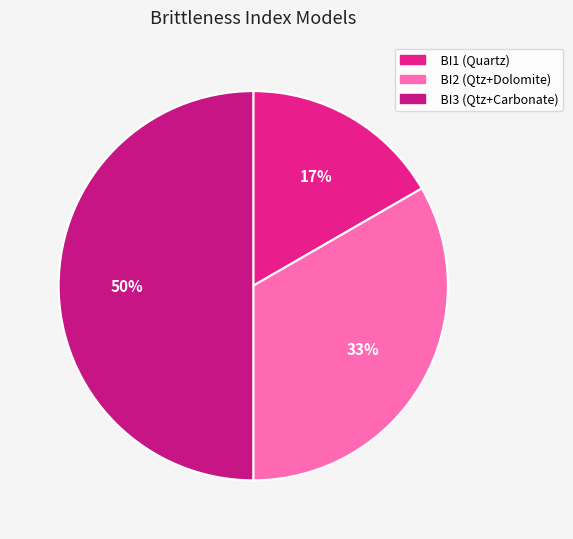

Does any single category account for the majority?

No